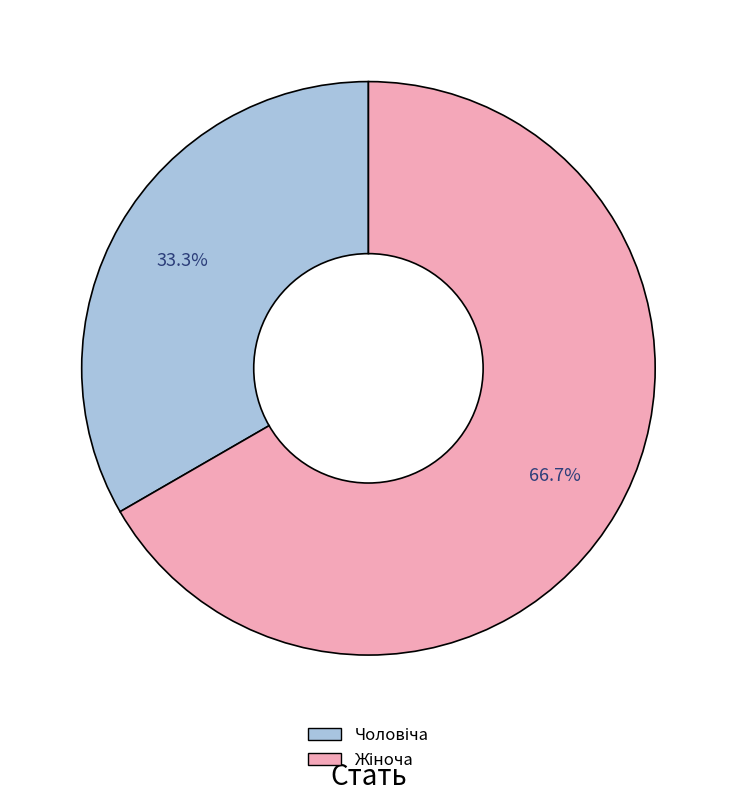

Rank the categories by value from lowest to highest.

Чоловіча, Жіноча